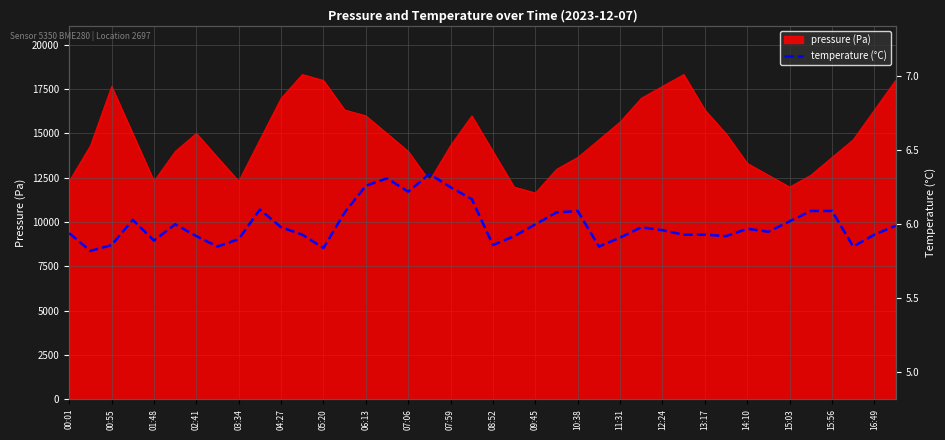

What is the minimum value for pressure (Pa)?

11637.2